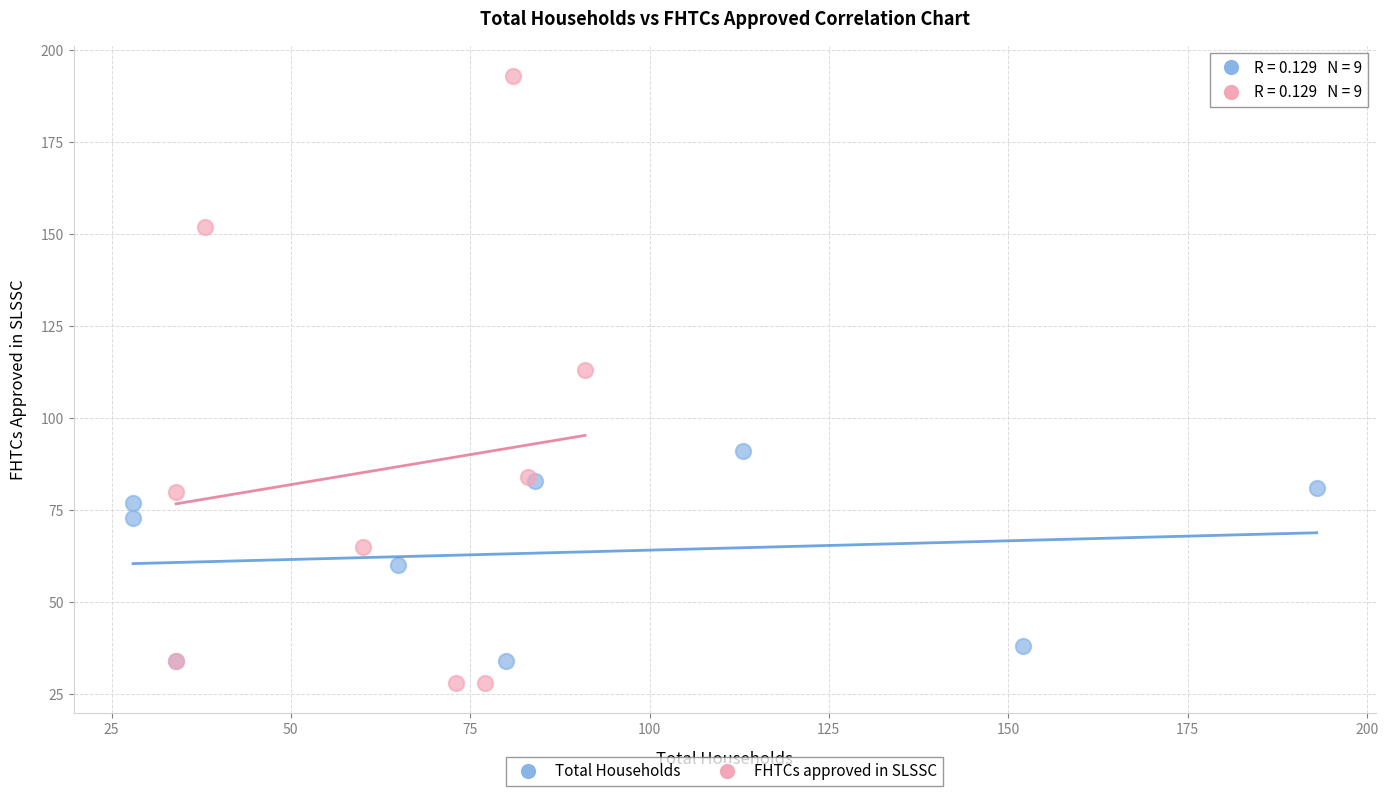

Which series has the widest spread of Y values?

FHTCs approved in SLSSC